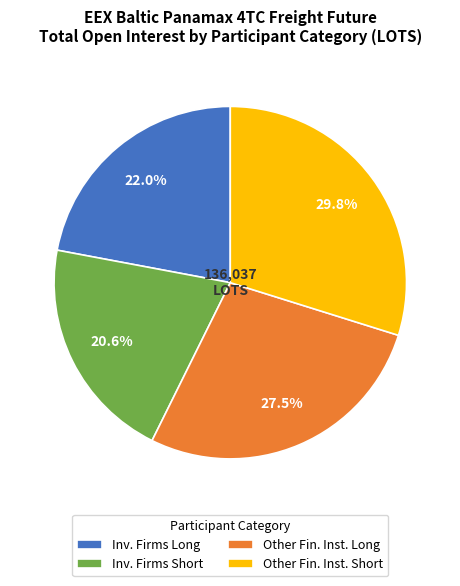

What portion of the pie excludes Inv. Firms Long?

78.0%